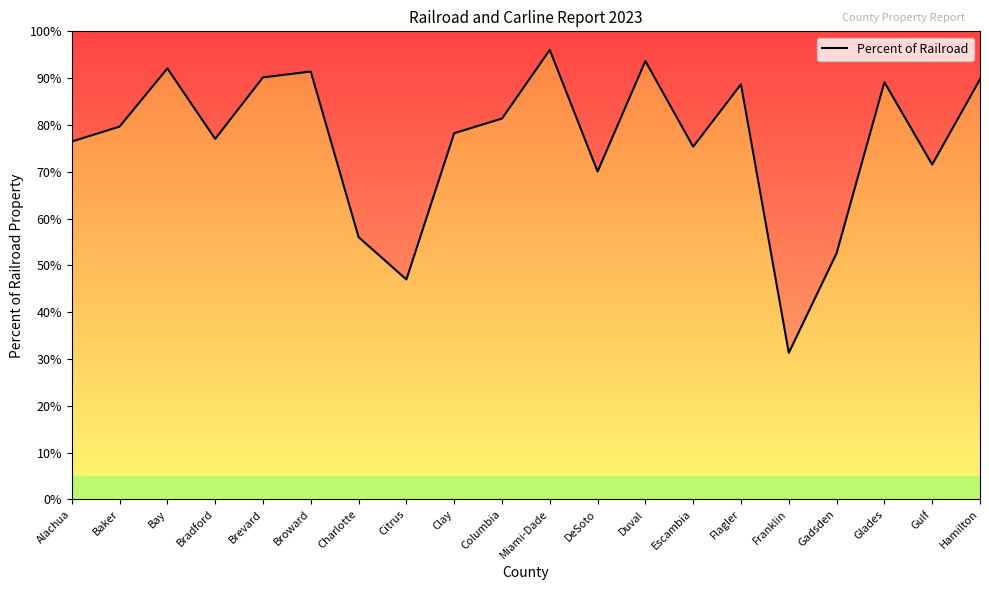

What is the value of the 8th point from the left?

0.5